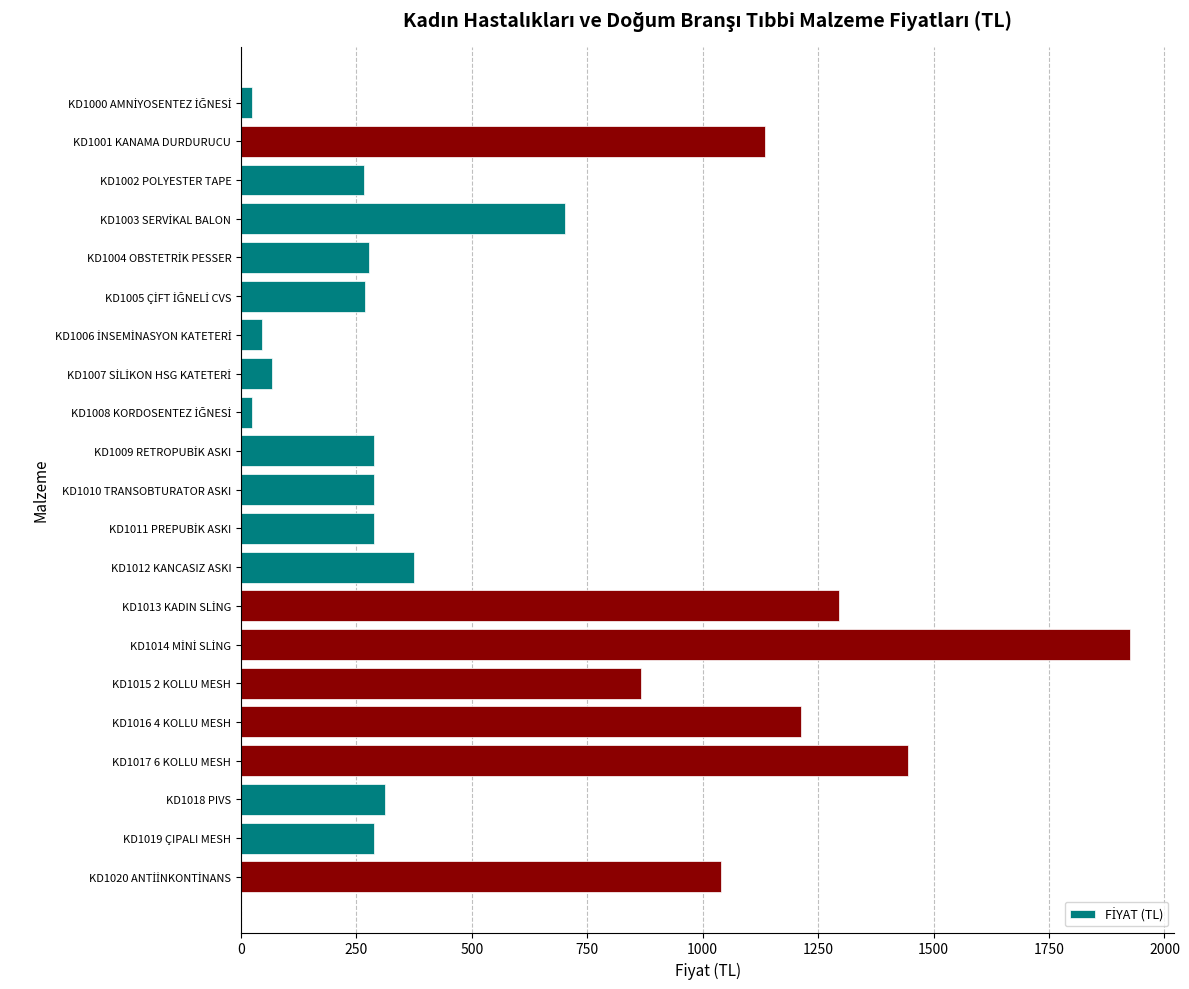

Between KD1019 ÇIPALI MESH and KD1015 2 KOLLU MESH, which is larger?

KD1015 2 KOLLU MESH